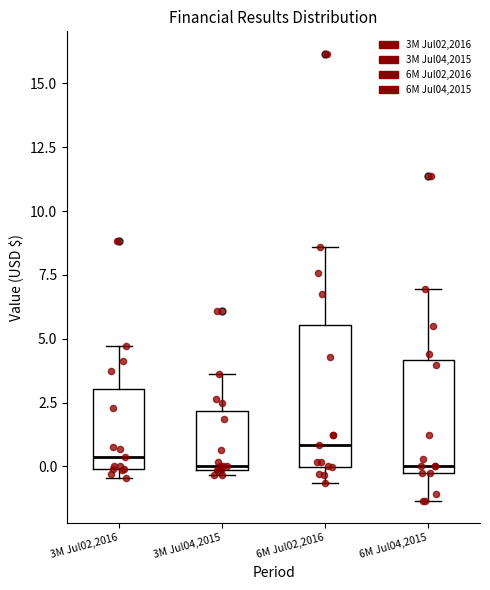

Reading left to right, read every box against the y-axis: the position of its median line, the range the box covers, and the ends of its whiskers. The values are not printed on the chart, so give them approximately, as read against the axis.

3M Jul02,2016: median 0.5, box 0.0 to 3.0, whiskers -0.5 to 4.5
3M Jul04,2015: median 0.0, box 0.0 to 2.0, whiskers -0.5 to 3.5
6M Jul02,2016: median 1.0, box 0.0 to 5.5, whiskers -0.5 to 8.5
6M Jul04,2015: median 0.0, box -0.5 to 4.0, whiskers -1.5 to 7.0